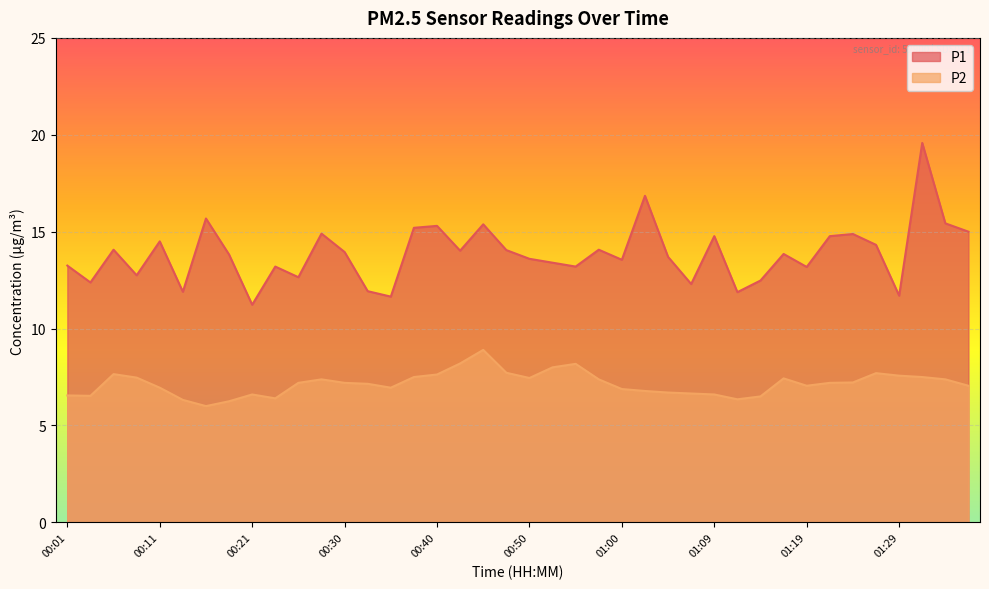

Rank the series at 00:52 from lowest to highest value.

P2, P1